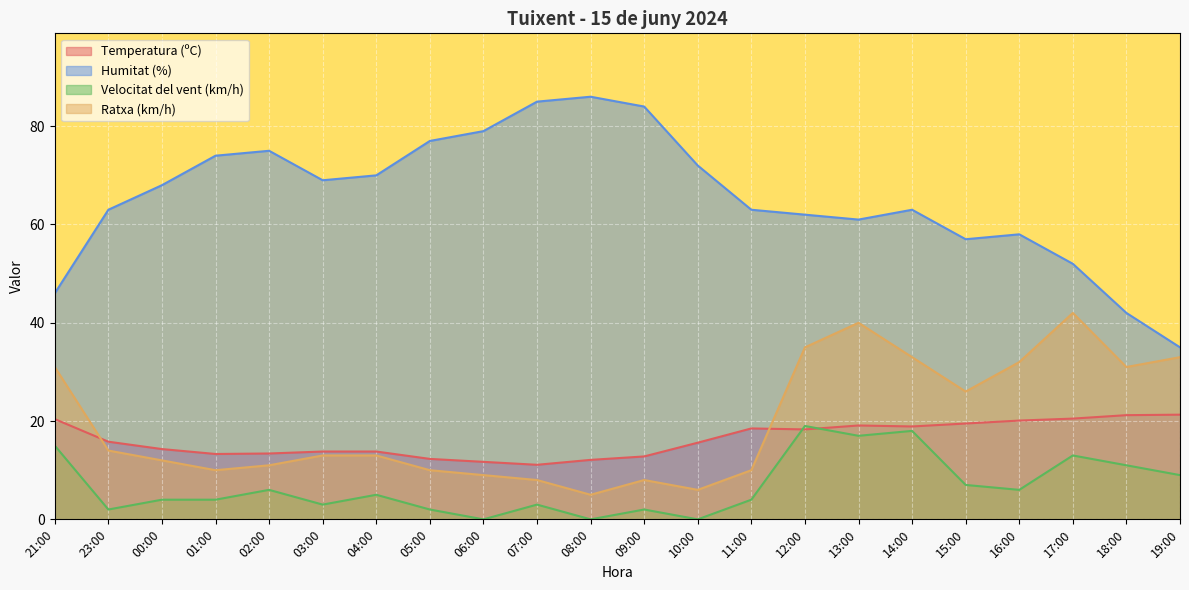

How many lines are shown in the chart?

4